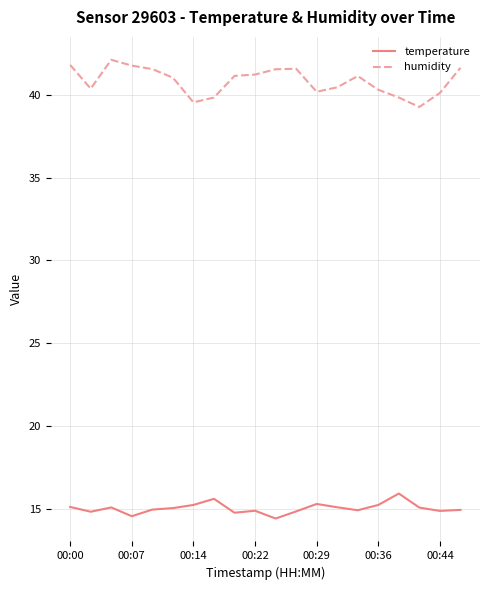

Rank the series by their maximum value, from highest to lowest.

humidity, temperature